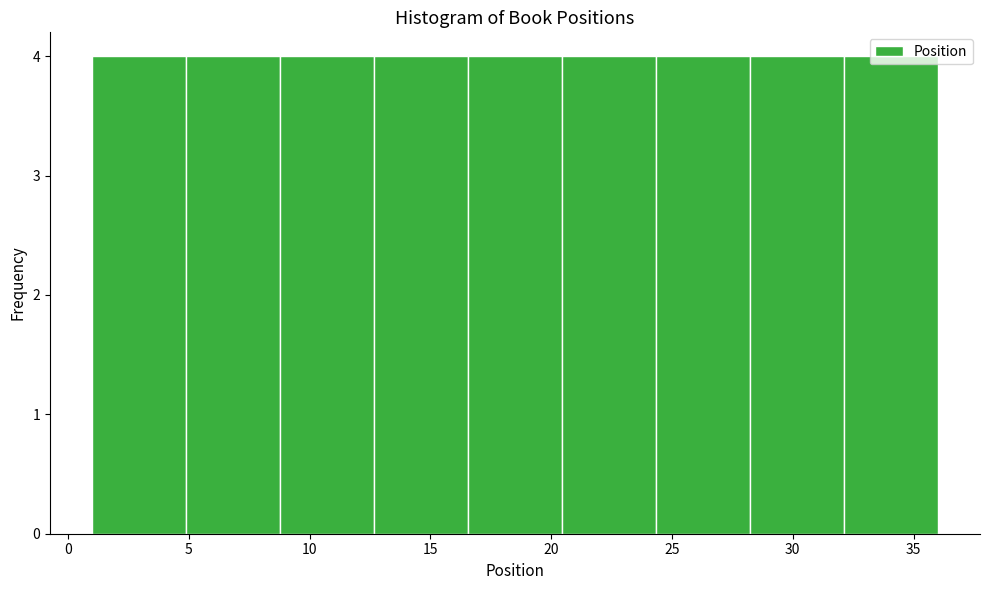

Reading left to right, list every bar in this chart as the range it spans on the x-axis followed by its height. Neither the bar edges nor the heights are printed on the chart, so give them approximately, as read against the axes.

1.0 to 5.0: 4
5.0 to 9.0: 4
9.0 to 12.5: 4
12.5 to 16.5: 4
16.5 to 20.5: 4
20.5 to 24.5: 4
24.5 to 28.0: 4
28.0 to 32.0: 4
32.0 to 36.0: 4